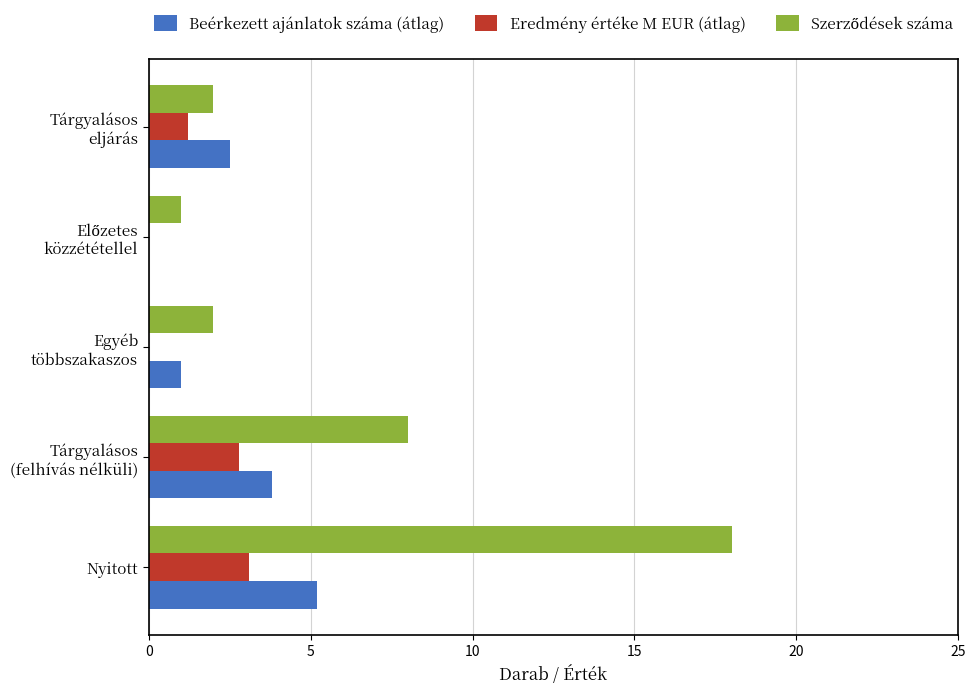

True or false: Eredmény értéke M EUR (átlag) has a value of 4.1 at Nyitott.

False